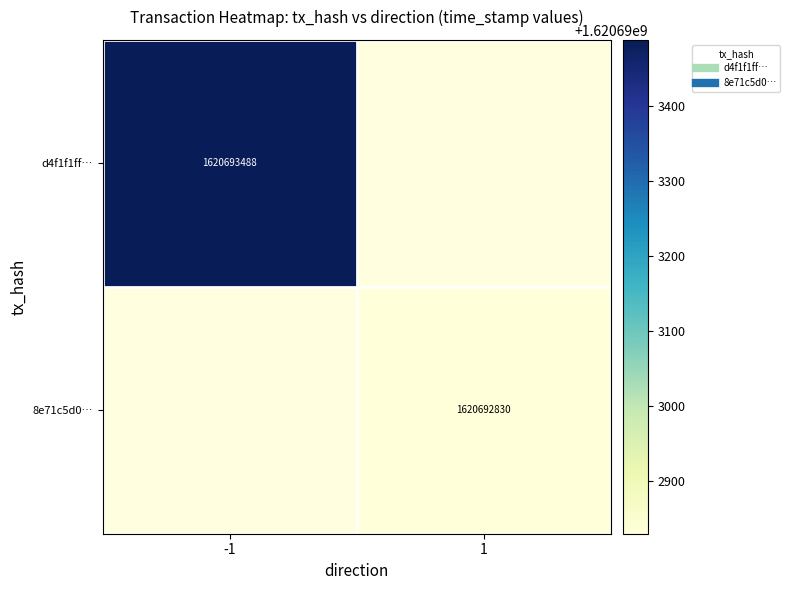

The value of d4f1f1ff8881f0d9e4a910f047ef7cd86e63703 at 0 is -1. True or false?

True